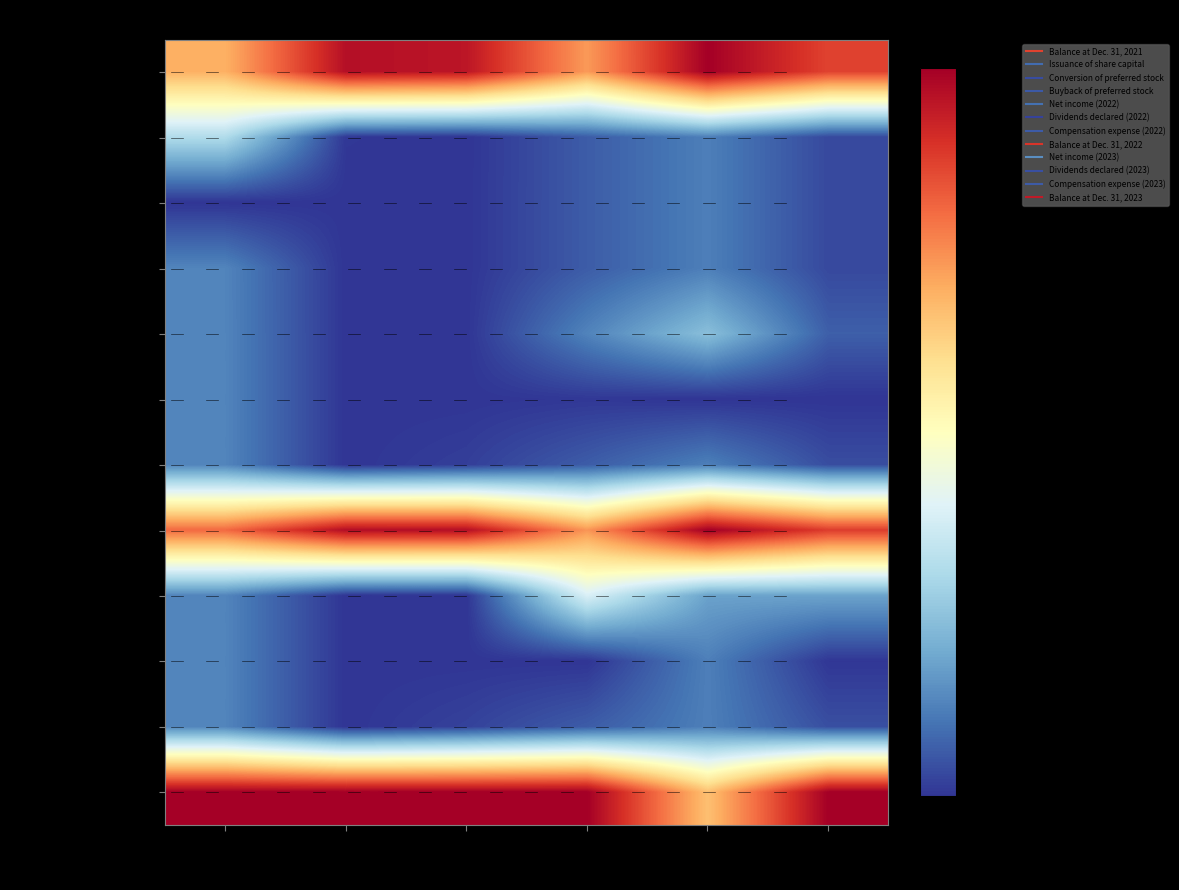

Which series has the widest spread of values?

Net income (2023)